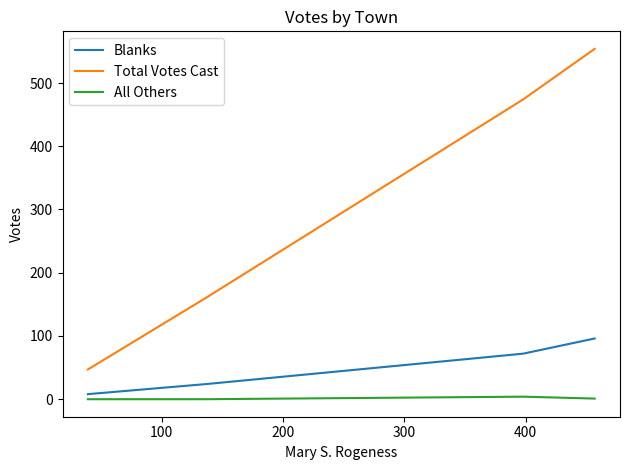

Rank the series by their maximum value, from lowest to highest.

All Others, Blanks, Total Votes Cast